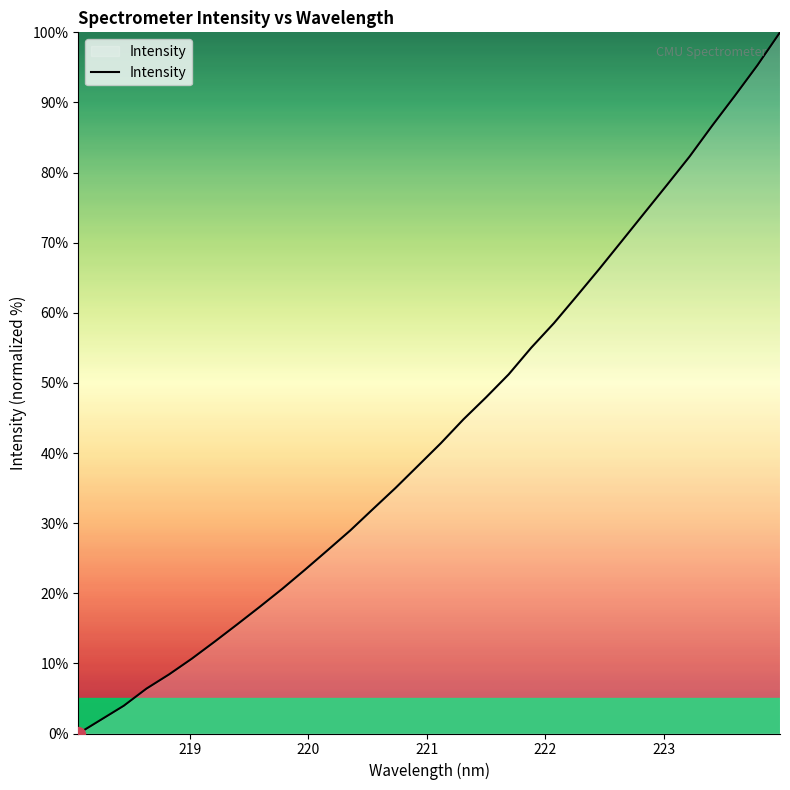

What is the difference between the maximum and minimum values?

100.0